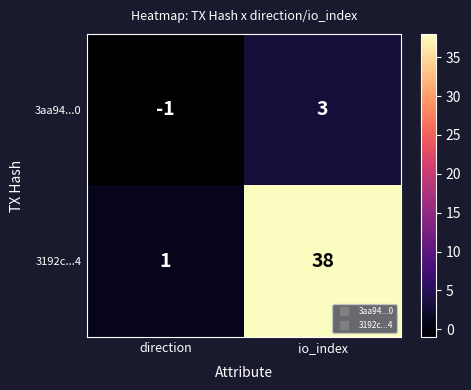

True or false: 3192c...4 has a value of 2 at direction.

False